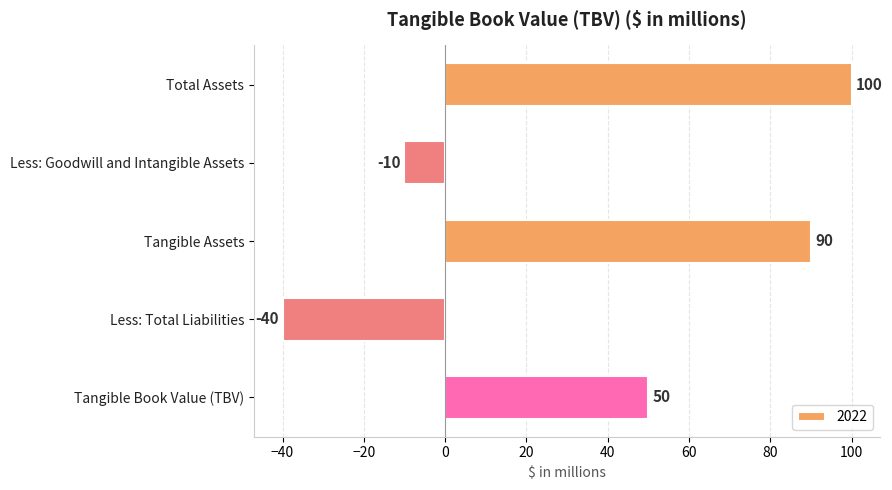

Which label corresponds to the largest value in the chart?

Total Assets